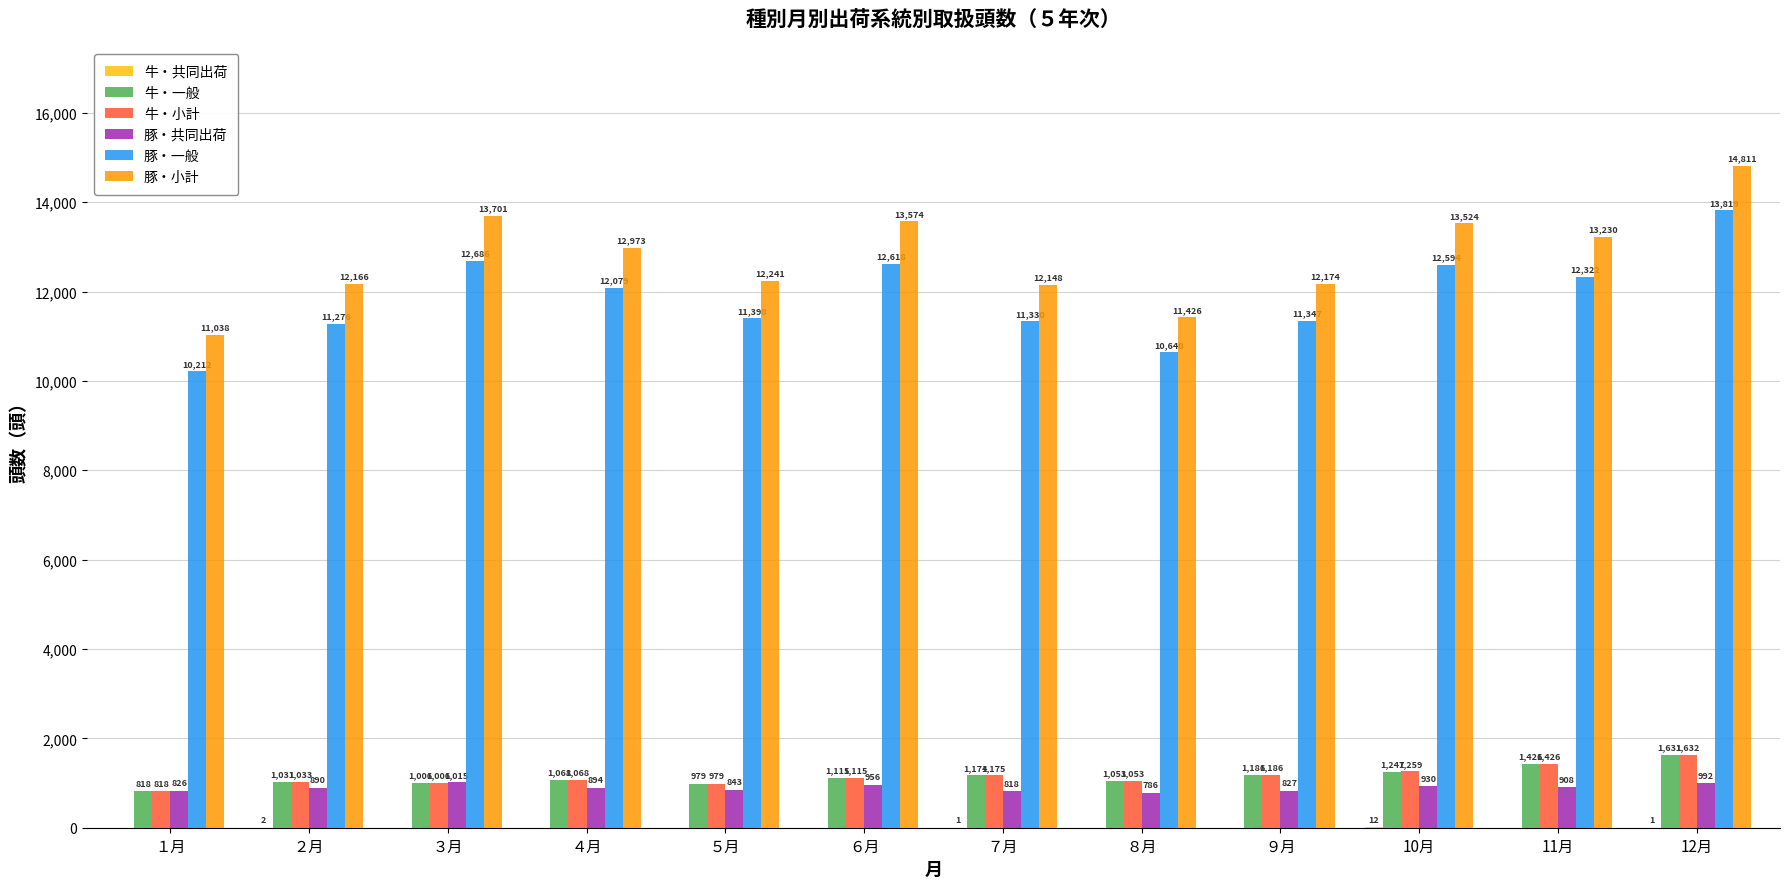

Is it true that 豚・小計 equals 11426 at ８月?

True